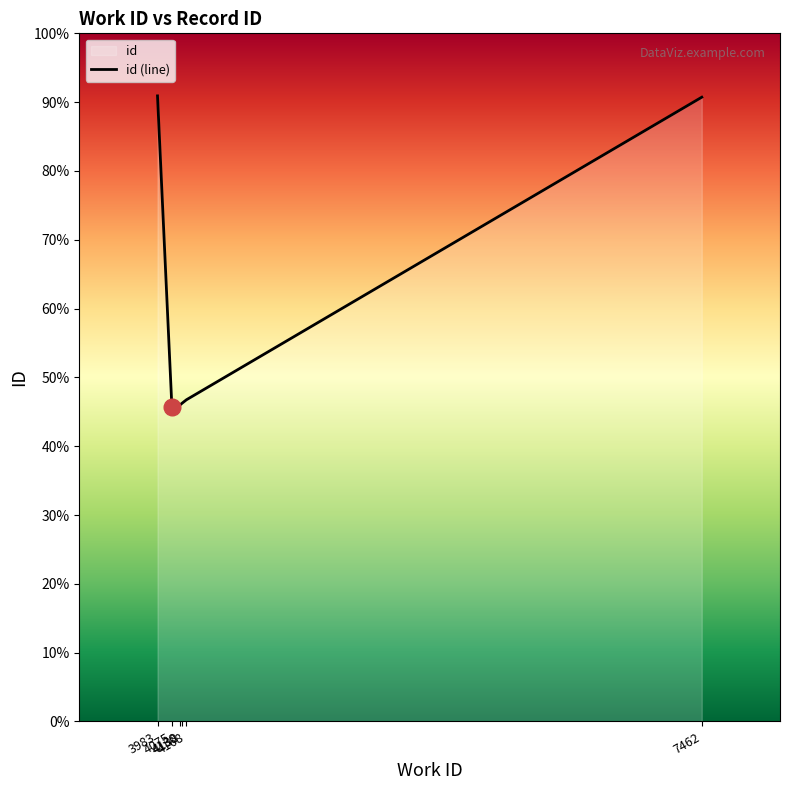

How many lines are shown in the chart?

1